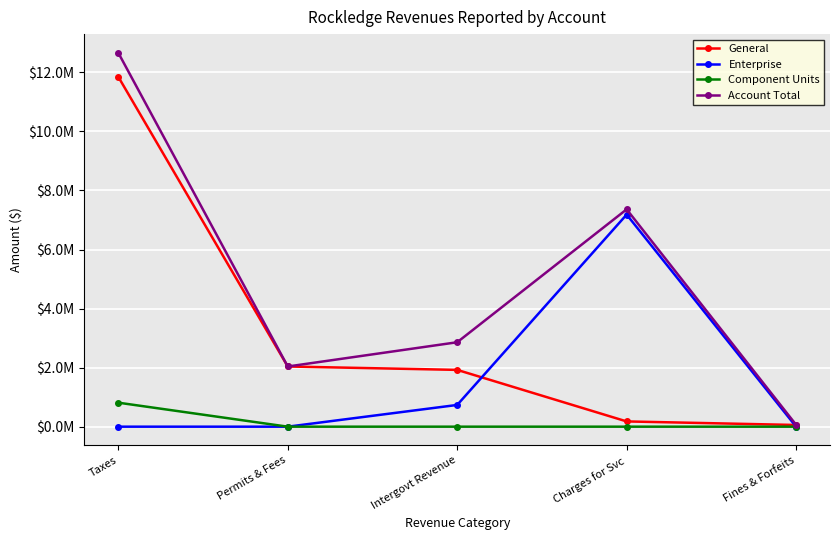

What are all the series names shown in the legend?

General, Enterprise, Component Units, Account Total